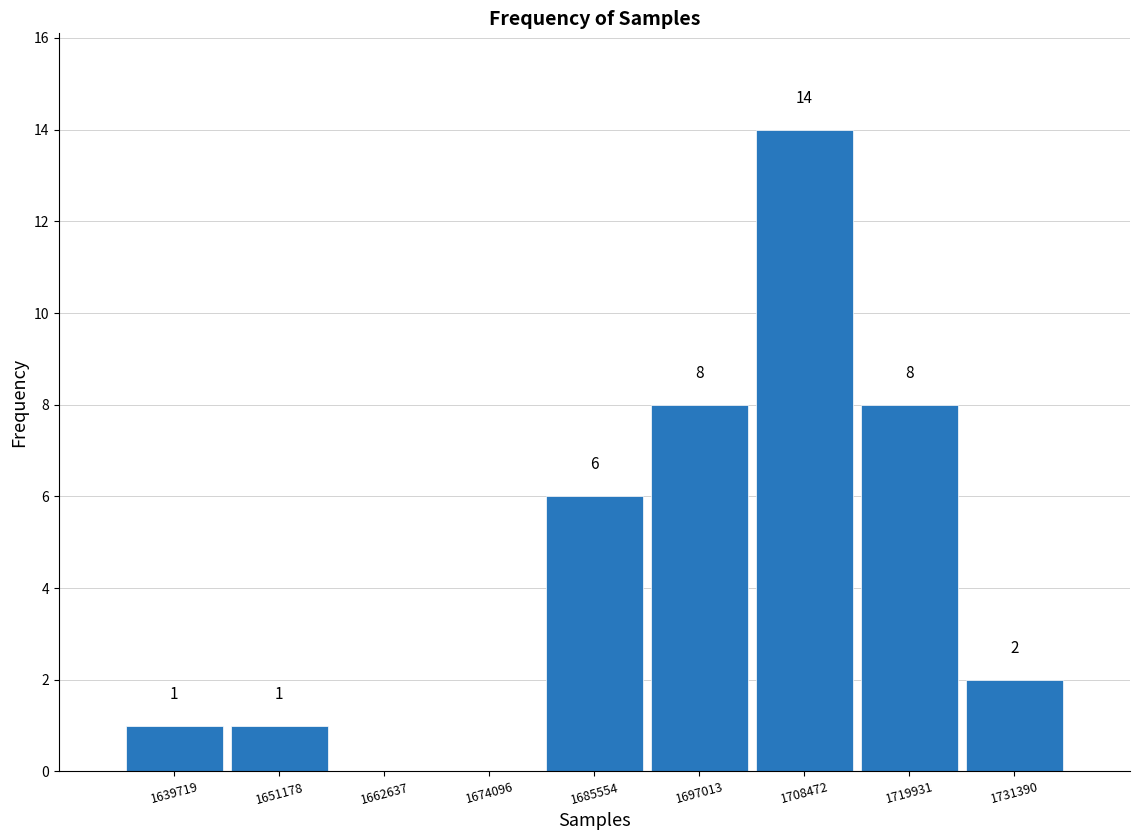

Over which range of the x-axis is the bar tallest?

1702000 to 1714000